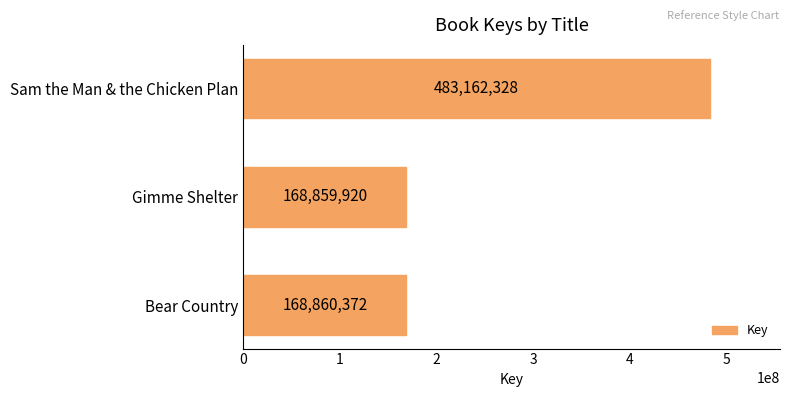

What is the change in value from Bear Country to Sam the Man & the Chicken Plan?

+314301956